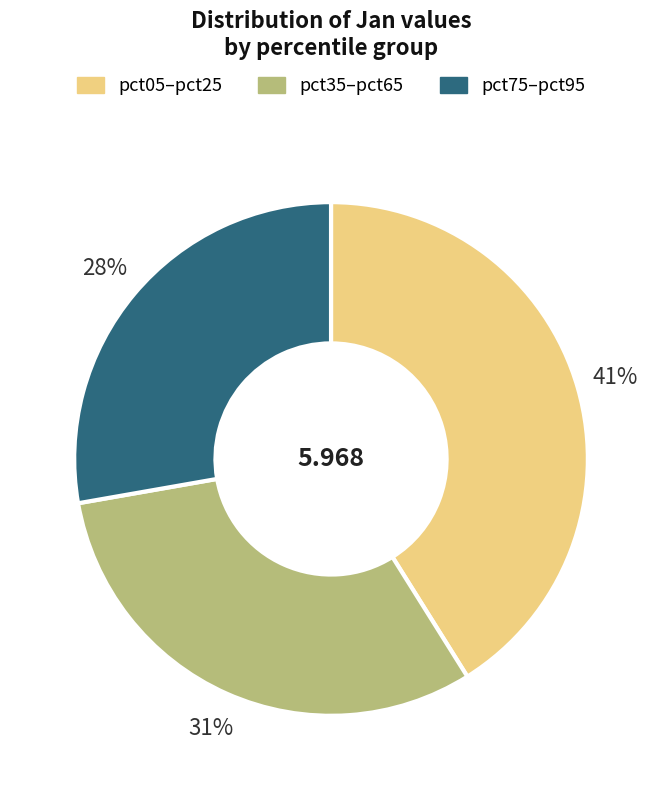

To the nearest percent, what is the average slice percentage?

33%